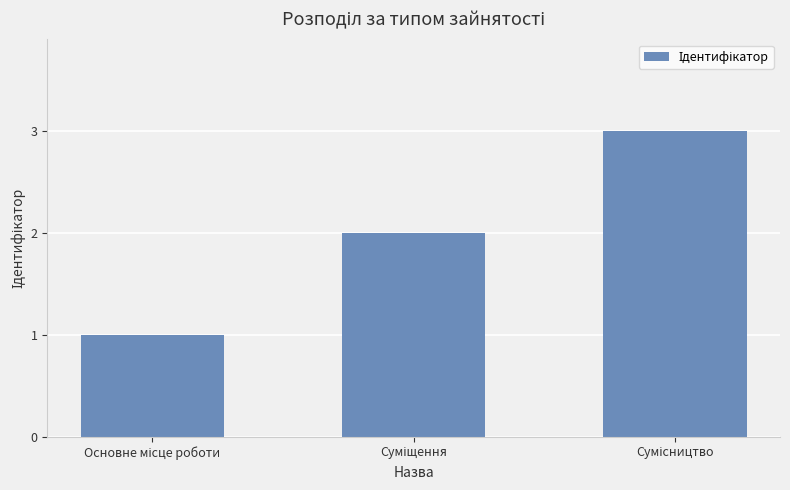

What is the maximum value shown in the chart?

3